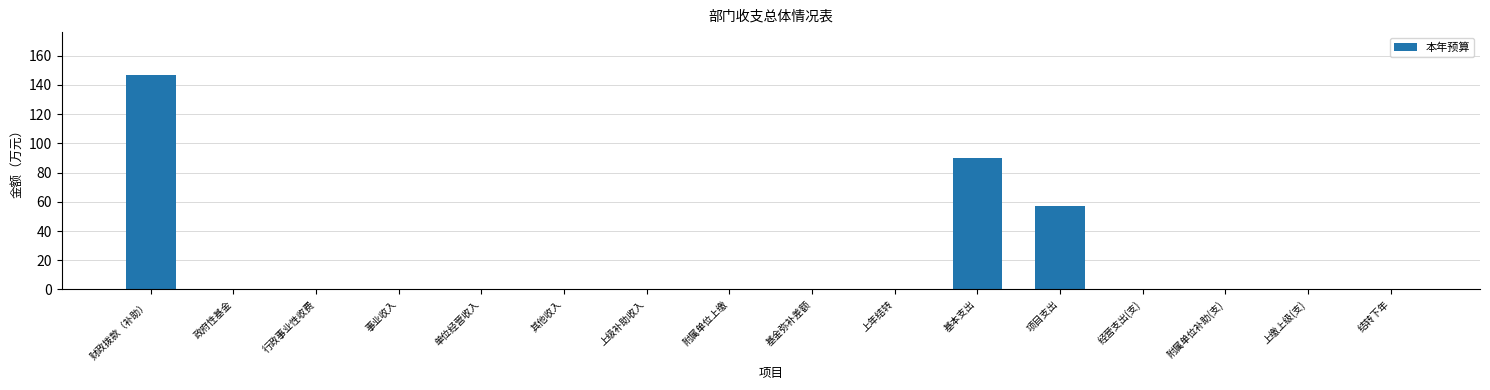

The value at 附属单位上缴 is 87.4. True or false?

False